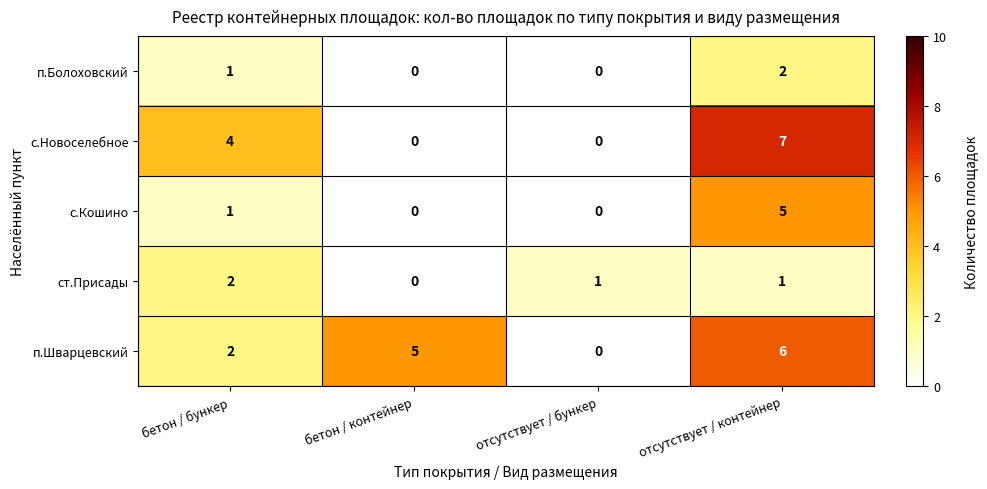

Which series has the largest total across all categories?

п.Шварцевский